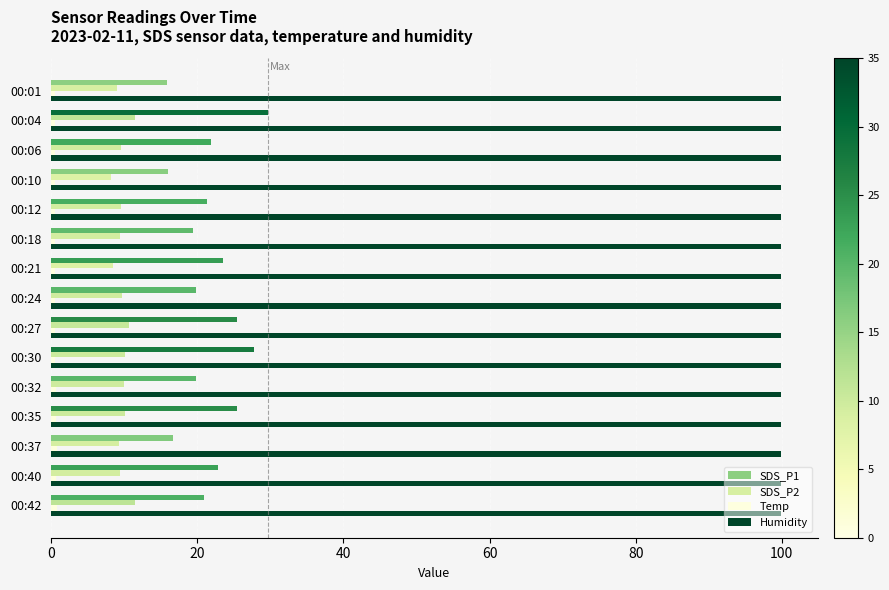

Is the value of SDS_P2 at 00:10 greater than the value of SDS_P1 at 00:12?

No